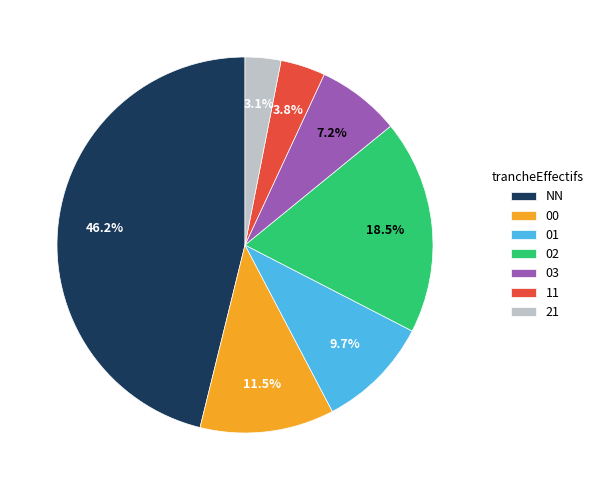

What portion of the pie excludes 11?

96.2%